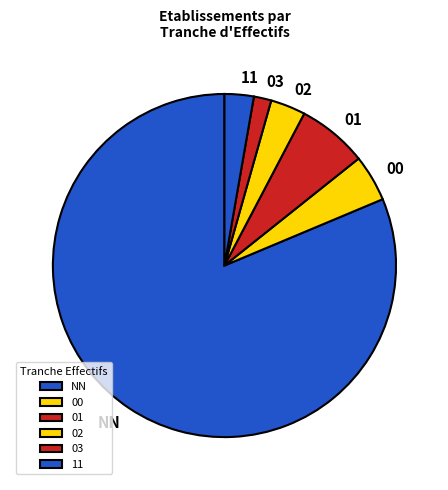

What is the smallest slice in the pie chart?

03